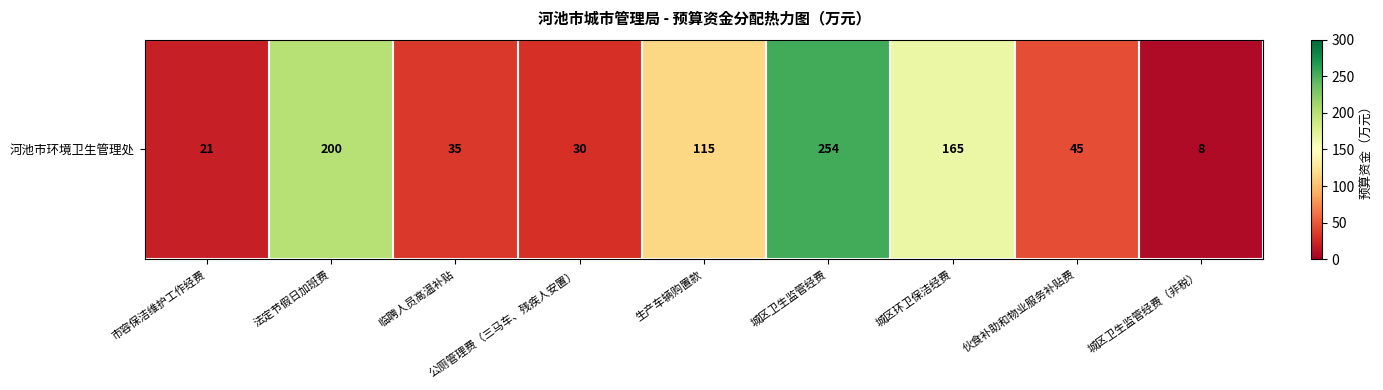

Reading left to right, what are all the values shown in this chart?

市容保洁维护工作经费=21	法定节假日加班费=200	临聘人员高温补贴=35	公厕管理费（三马车、残疾人安置）=30	生产车辆购置款=115	城区卫生监管经费=254	城区环卫保洁经费=165	伙食补助和物业服务补贴费=45	城区卫生监管经费（非税）=8